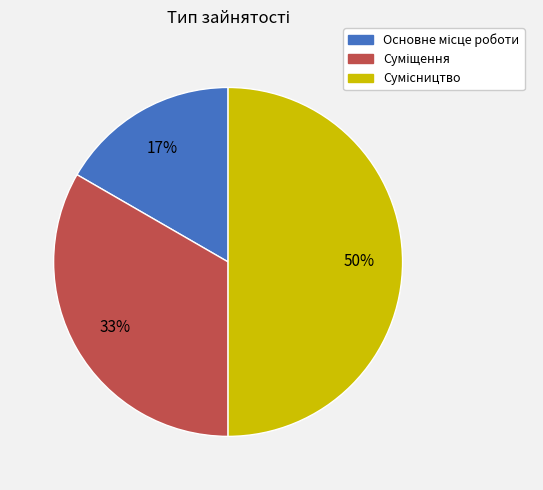

To the nearest percent, what is the difference between the largest and smallest slice percentages?

33%